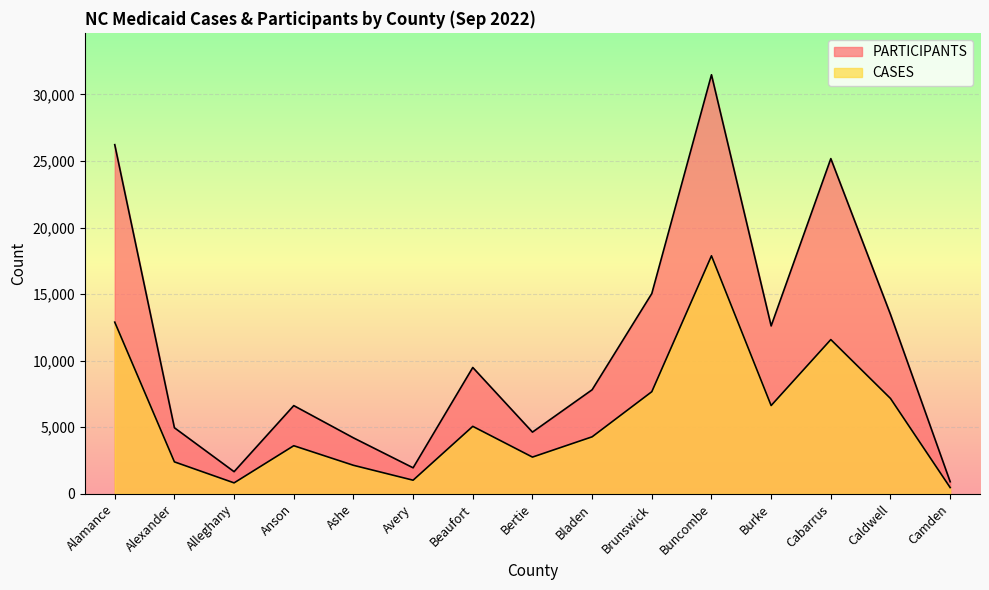

Reading left to right, list all the values displayed in this chart.

PARTICIPANTS: 26227	4961	1662	6625	4203	1953	9489	4634	7816	15043	31478	12611	25179	13473	907
CASES: 12895	2399	821	3612	2142	1022	5067	2758	4281	7670	17879	6630	11585	7162	469